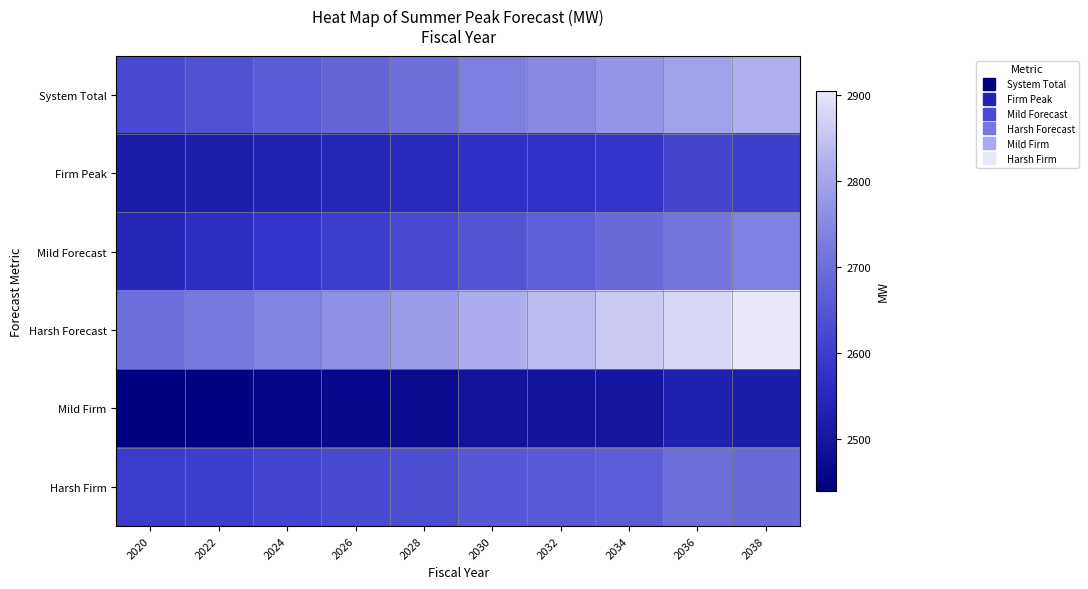

At which category is the sum across all series the highest?

2038